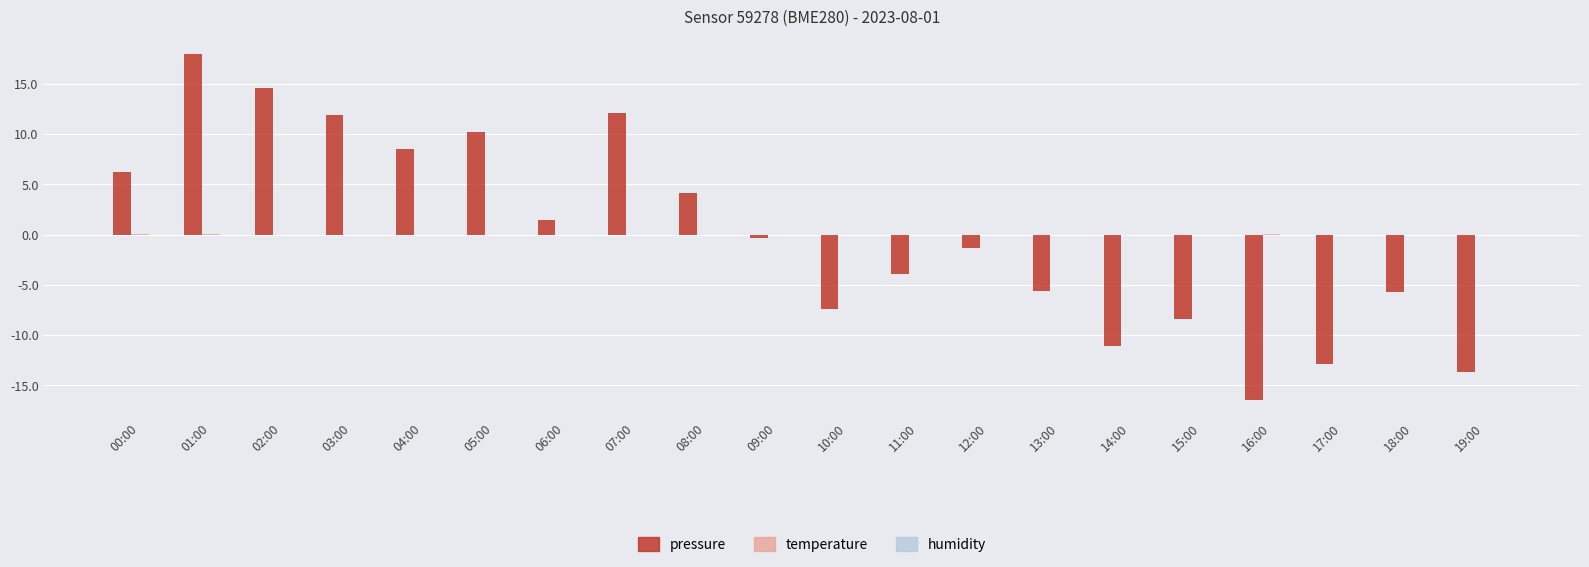

What is the total value across all series at 13:00?

-5.7